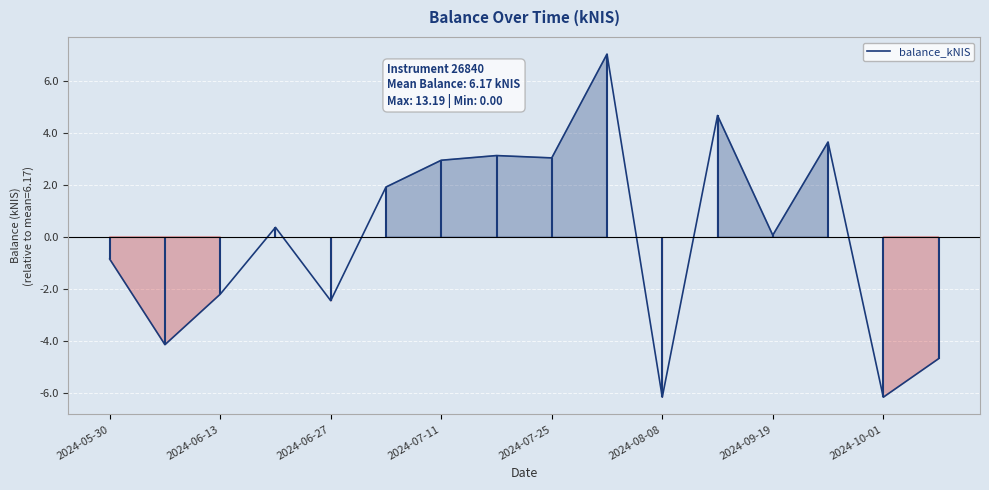

What is the value of the 12th point from the left?

4.7